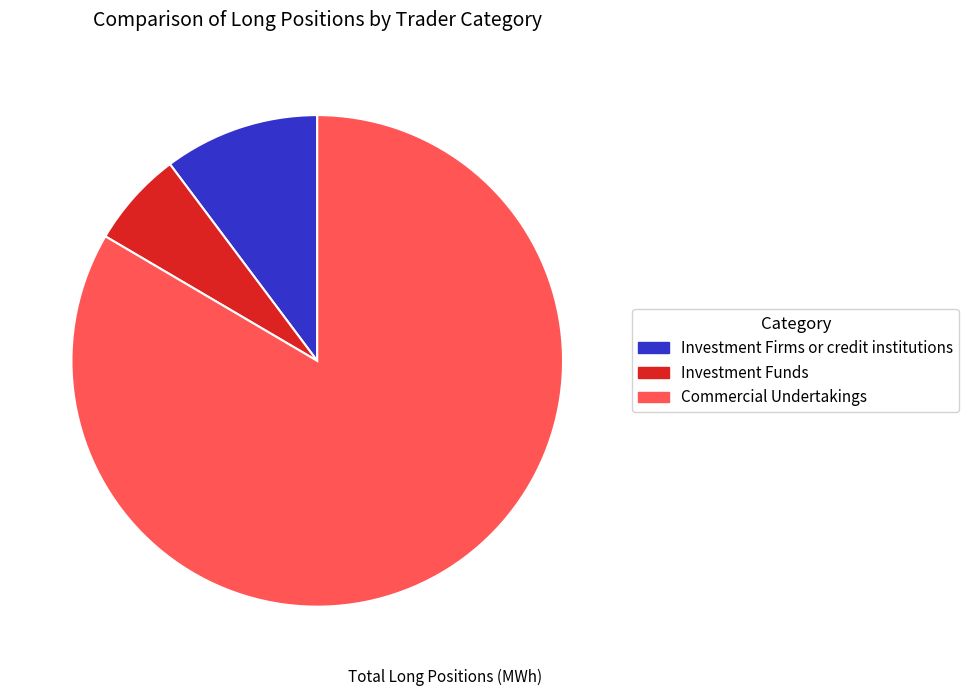

Which slice is the largest?

Commercial Undertakings